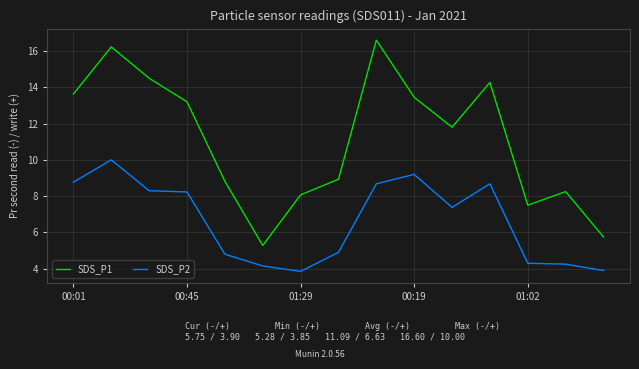

Which series has the widest spread of values?

SDS_P1